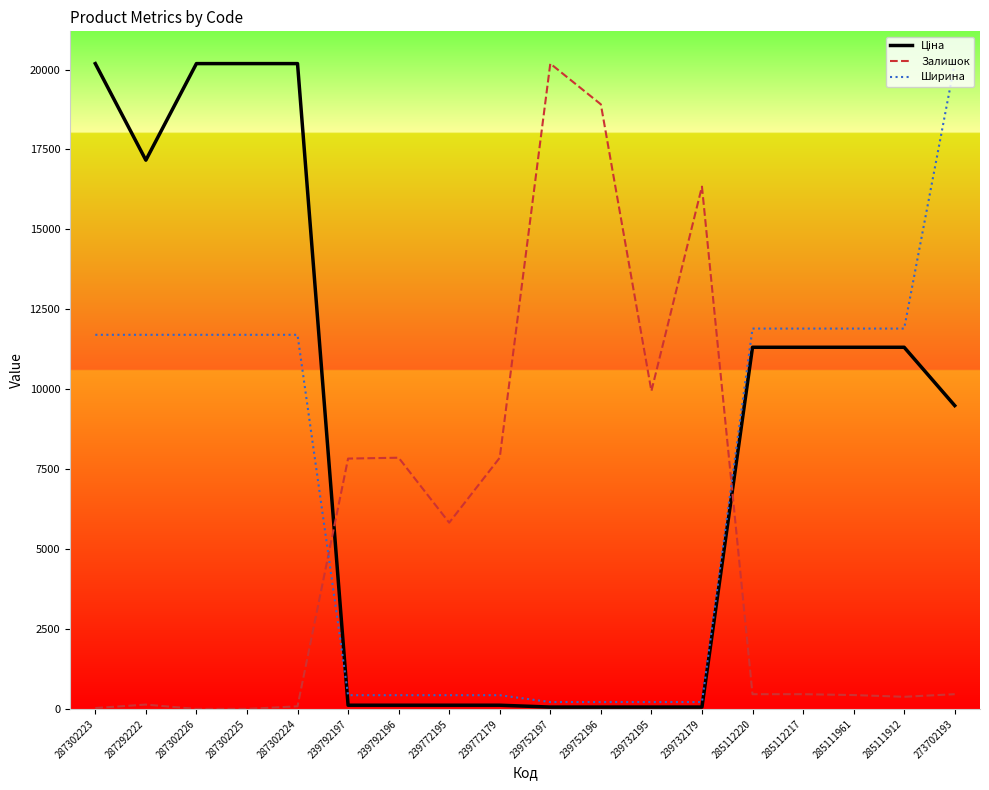

Does the chart display data point markers on the line(s)?

No